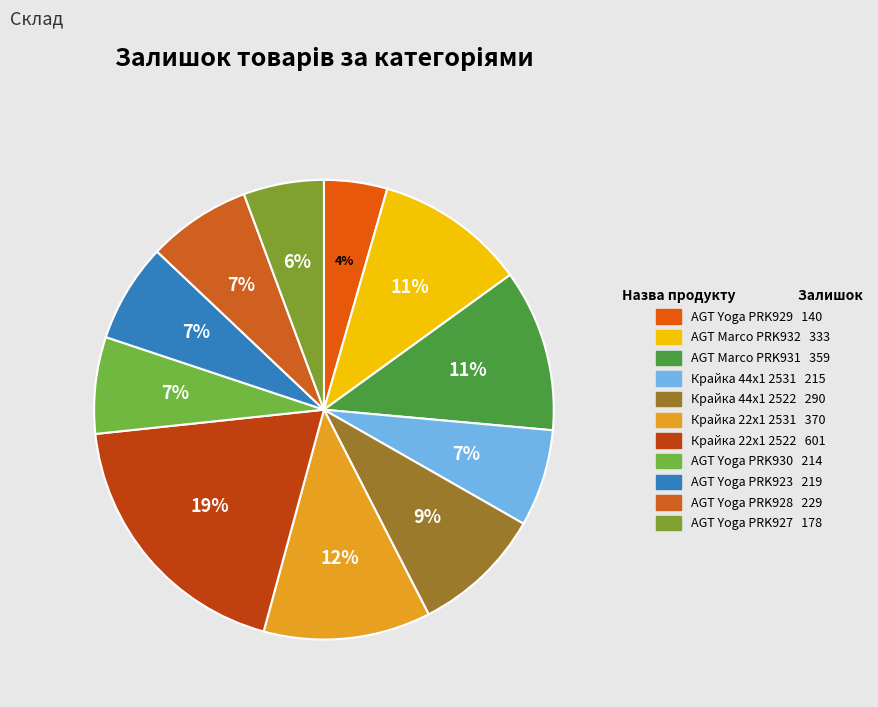

How many segments does this pie chart have?

11